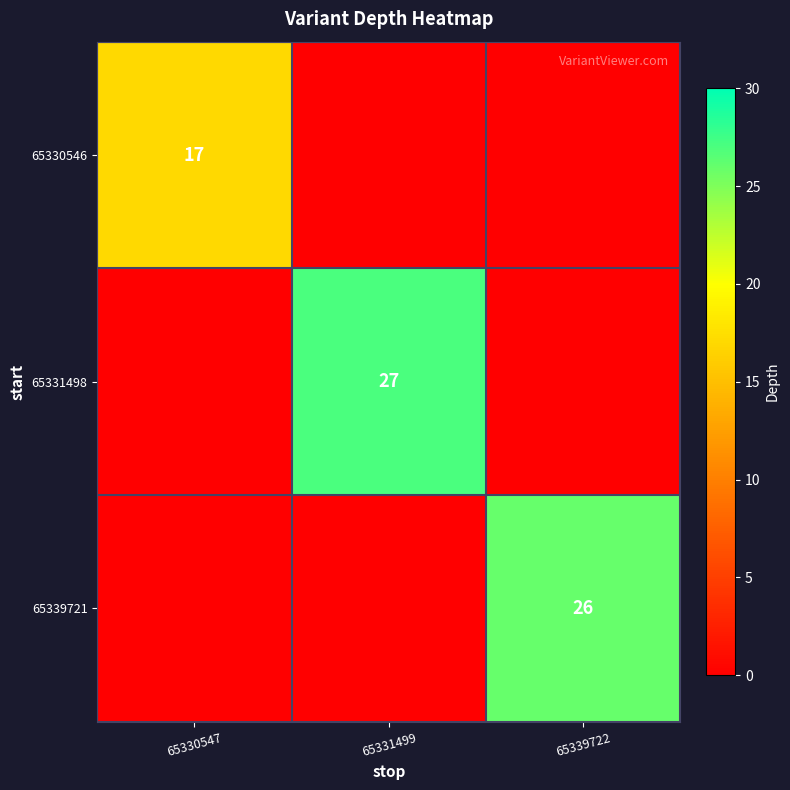

Is the value of 65331498 at 65331499 greater than the value of 65339721 at 65339722?

Yes